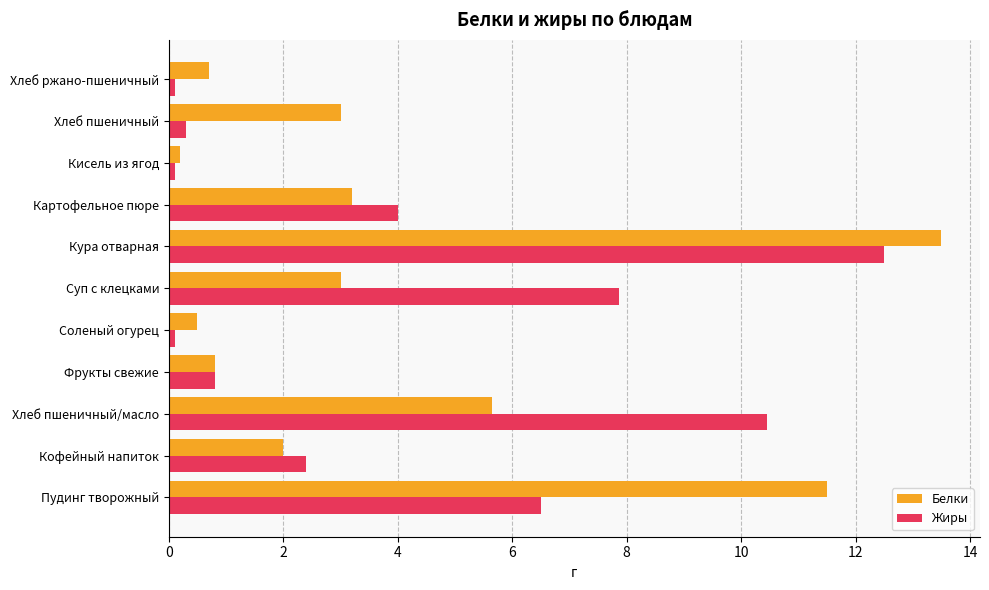

At Кура отварная, list the series in order from smallest to largest.

Жиры, Белки